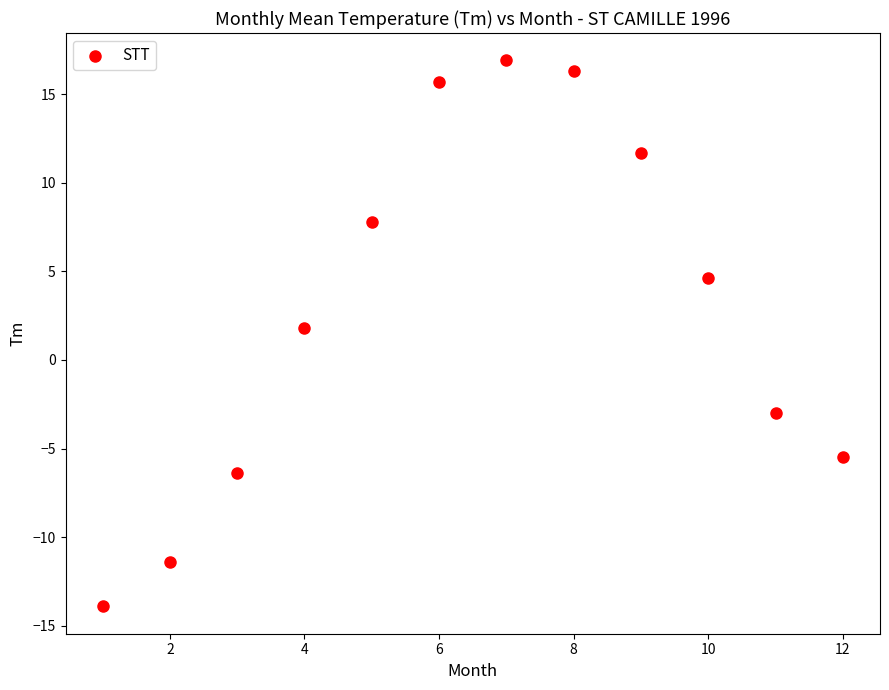

What is the average Y value?

2.9